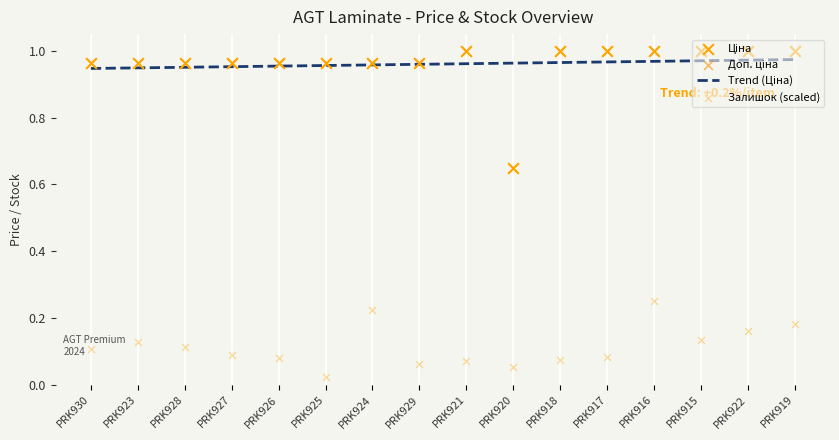

At how many categories does at least one series exceed 0?

16